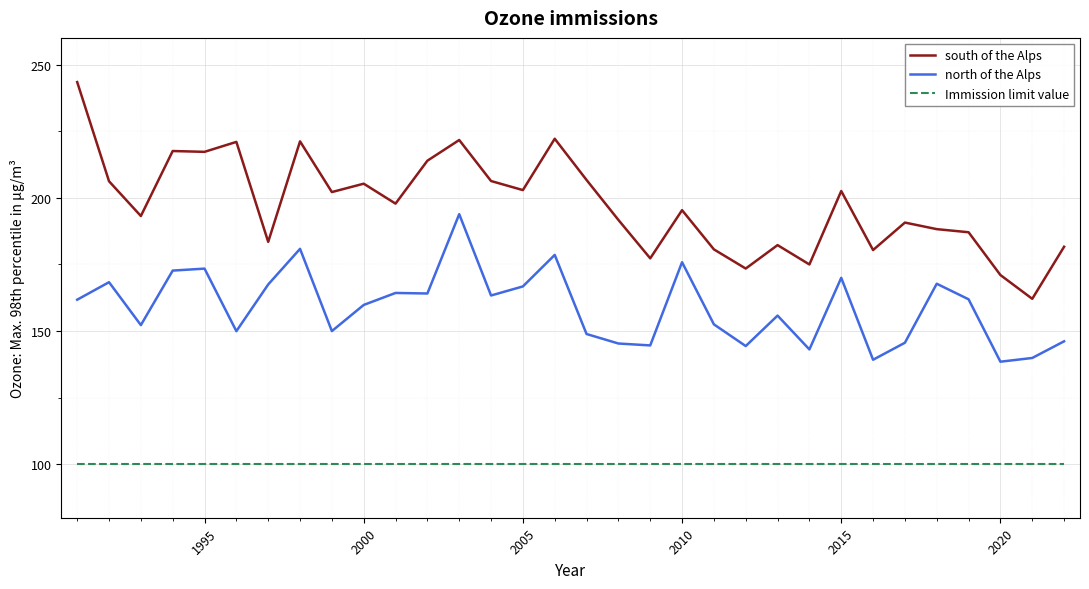

Which series has the largest total across all categories?

south of the Alps